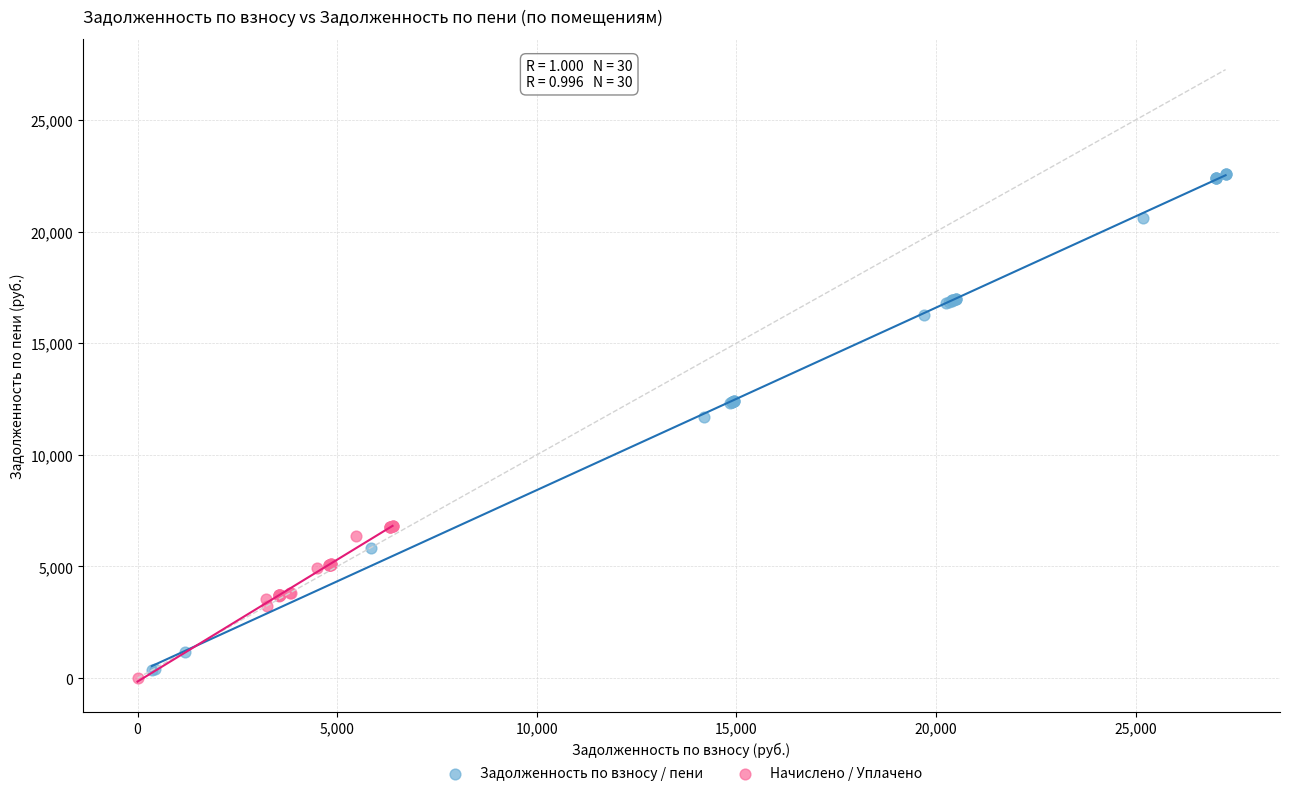

Which series contains the highest Y value?

Задолженность по взносу / пени